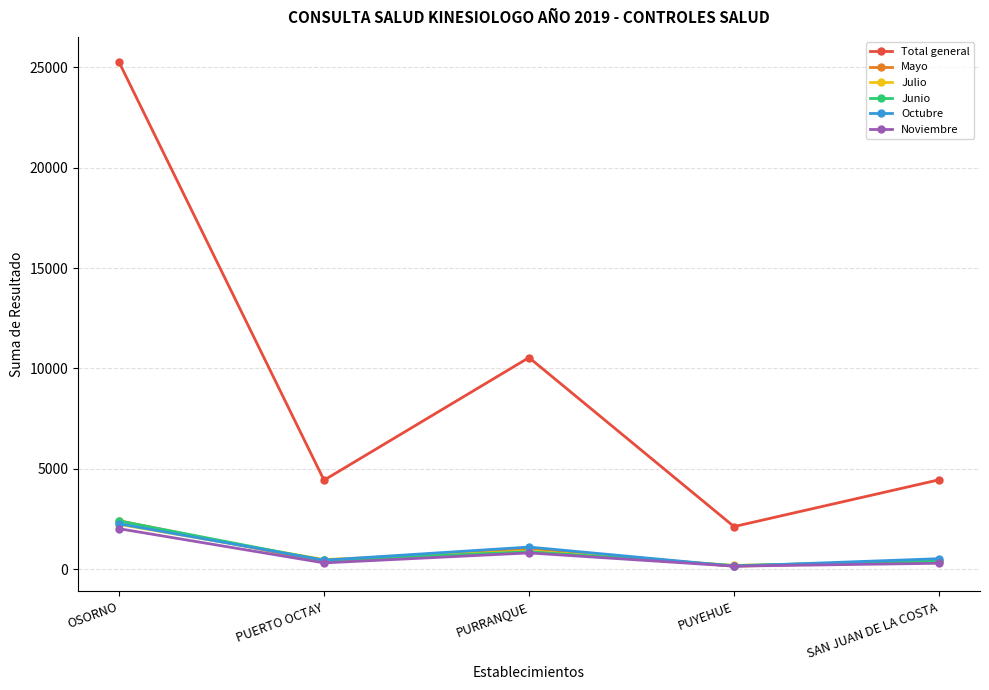

What is the difference between the Noviembre values at SAN JUAN DE LA COSTA and PUERTO OCTAY?

18